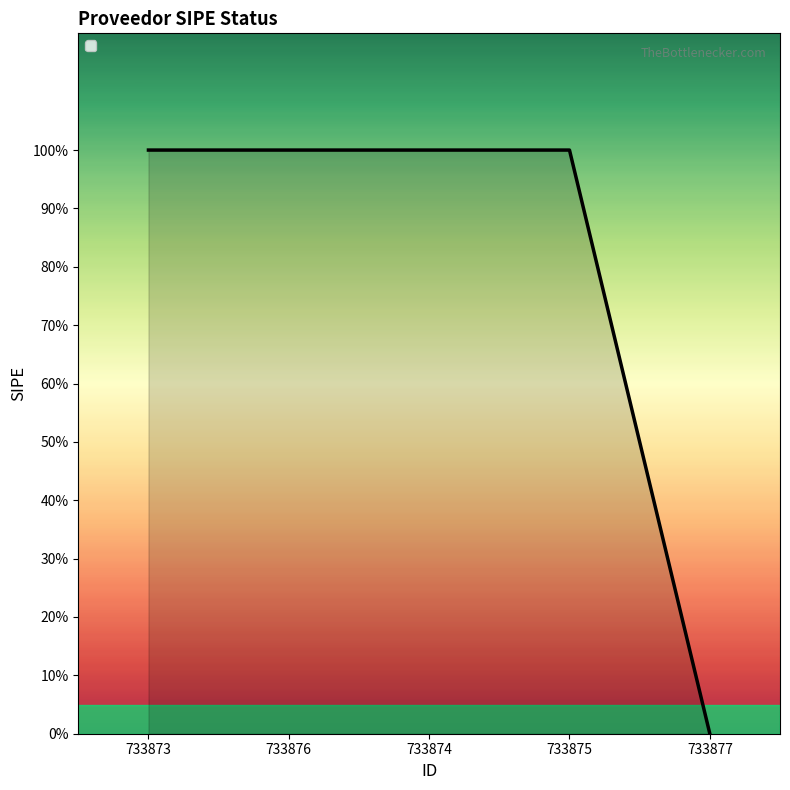

True or false: the data shows 1 at 733874.

False